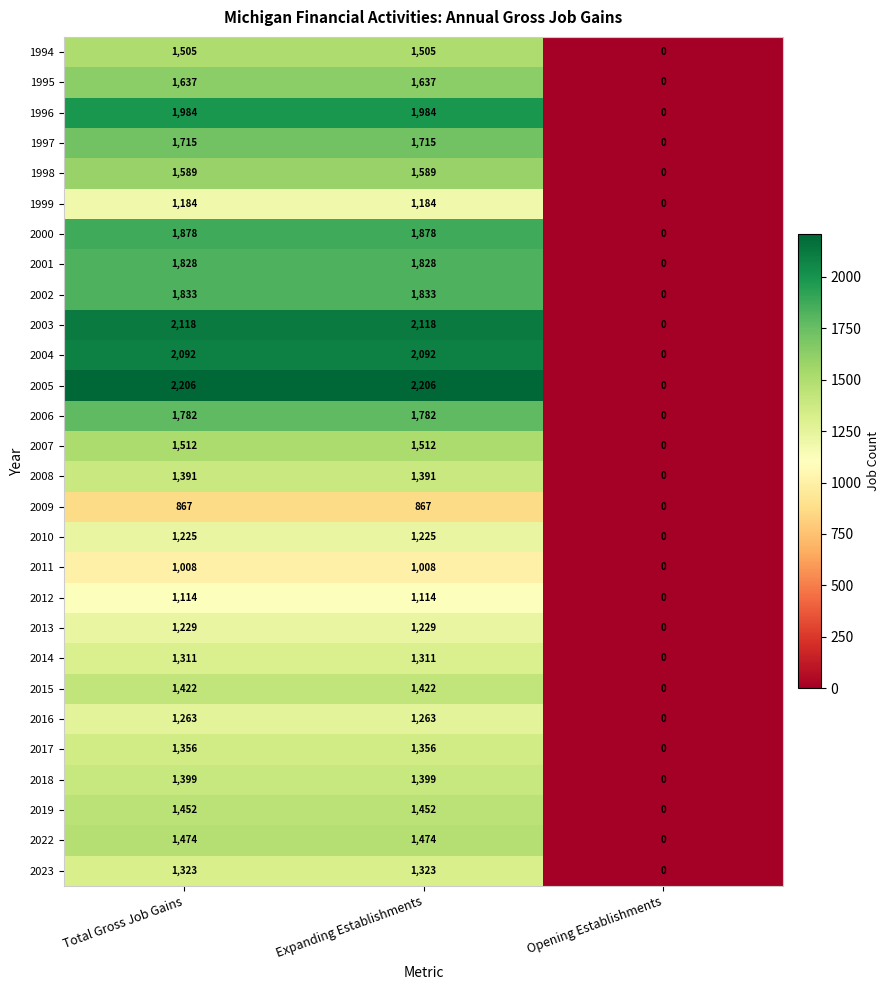

Which series has the largest range (max minus min)?

2005